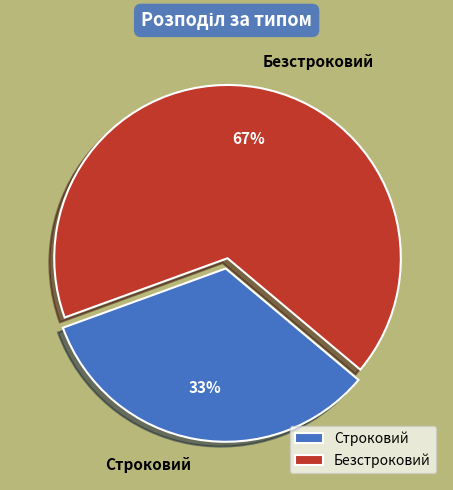

To the nearest percent, what is the combined percentage of Безстроковий and Строковий?

100%